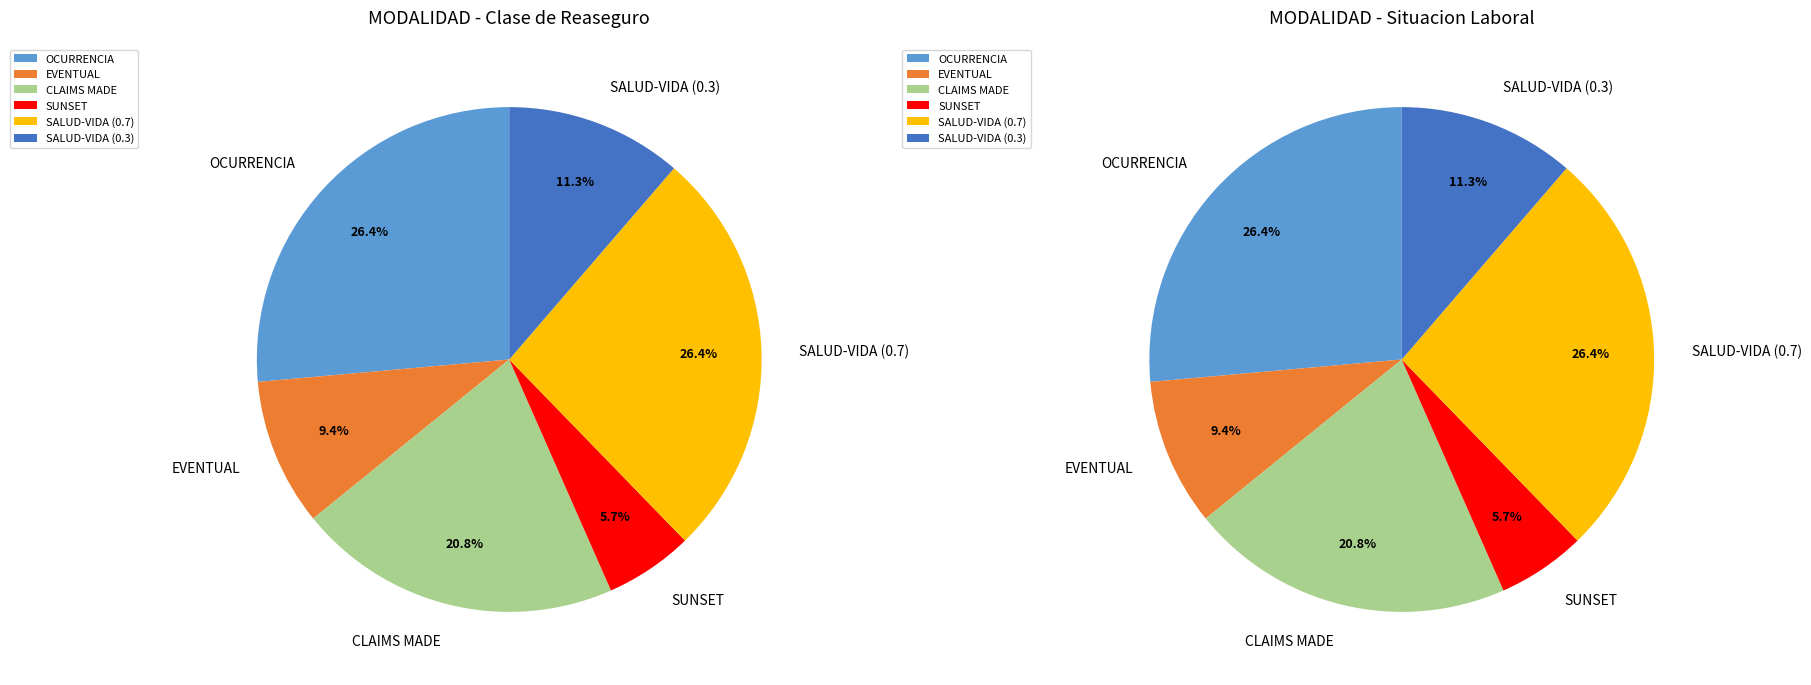

Rank the categories by value from highest to lowest.

OCURRENCIA, SALUD-VIDA (0.7), CLAIMS MADE, SALUD-VIDA (0.3), EVENTUAL, SUNSET